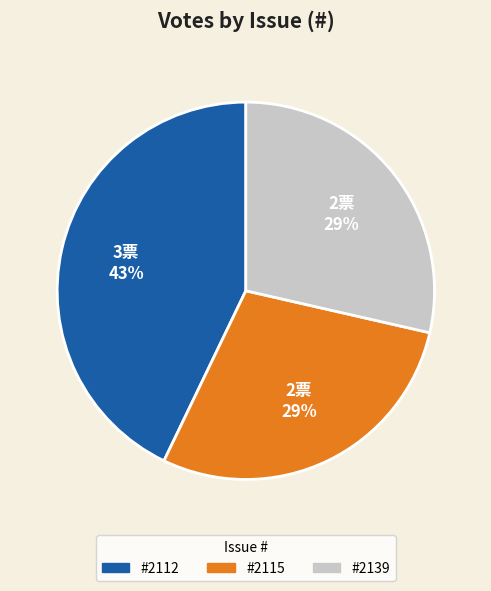

Is there any slice that represents more than half of the pie?

No